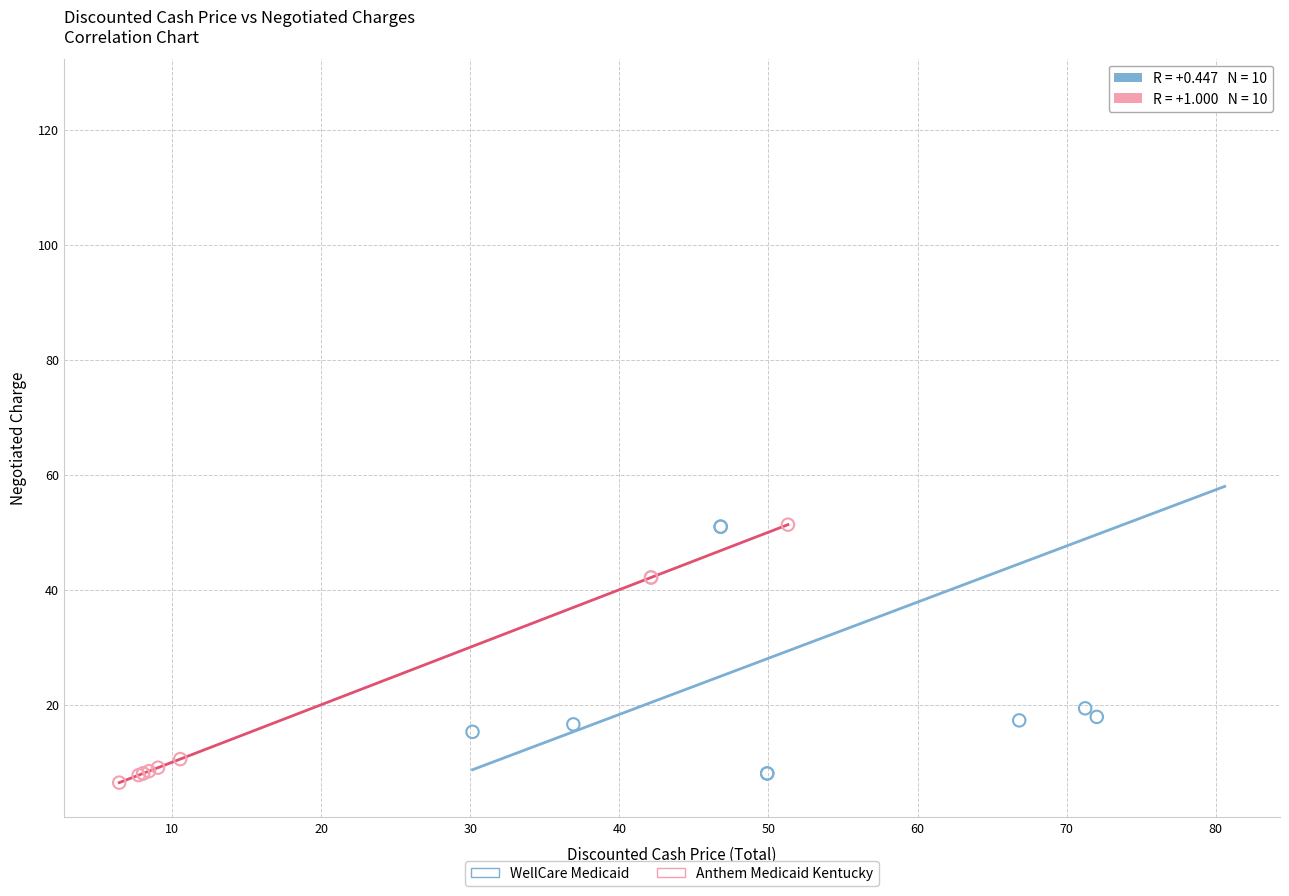

Which series reaches the maximum Y coordinate?

WellCare Medicaid